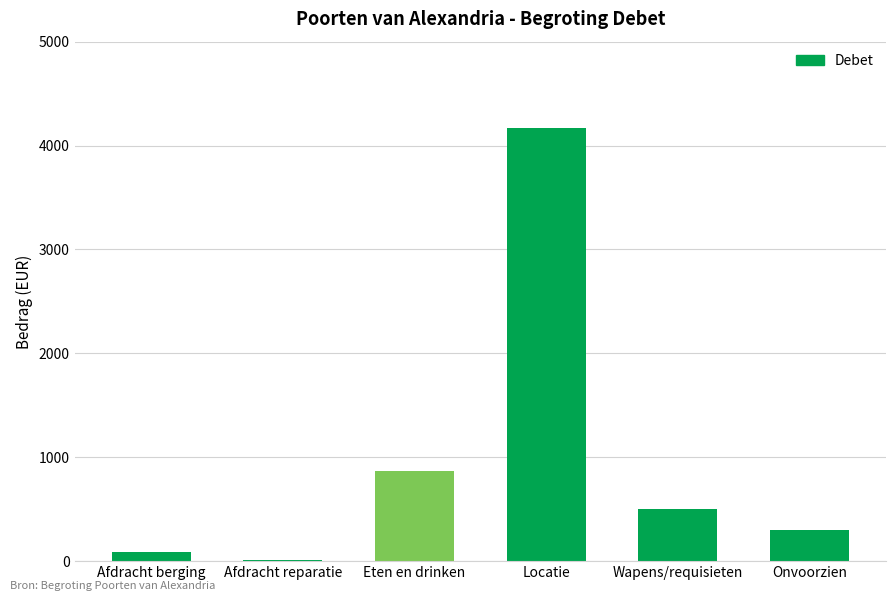

What value does the data have at Afdracht reparatie?

6.8